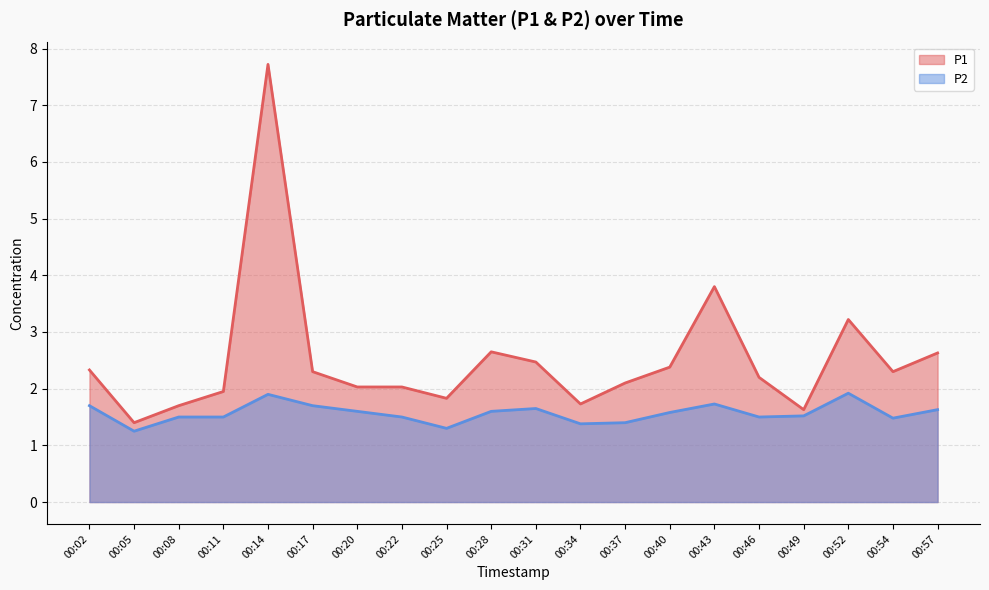

The value of P1 line at 00:54 is 1.0. True or false?

False